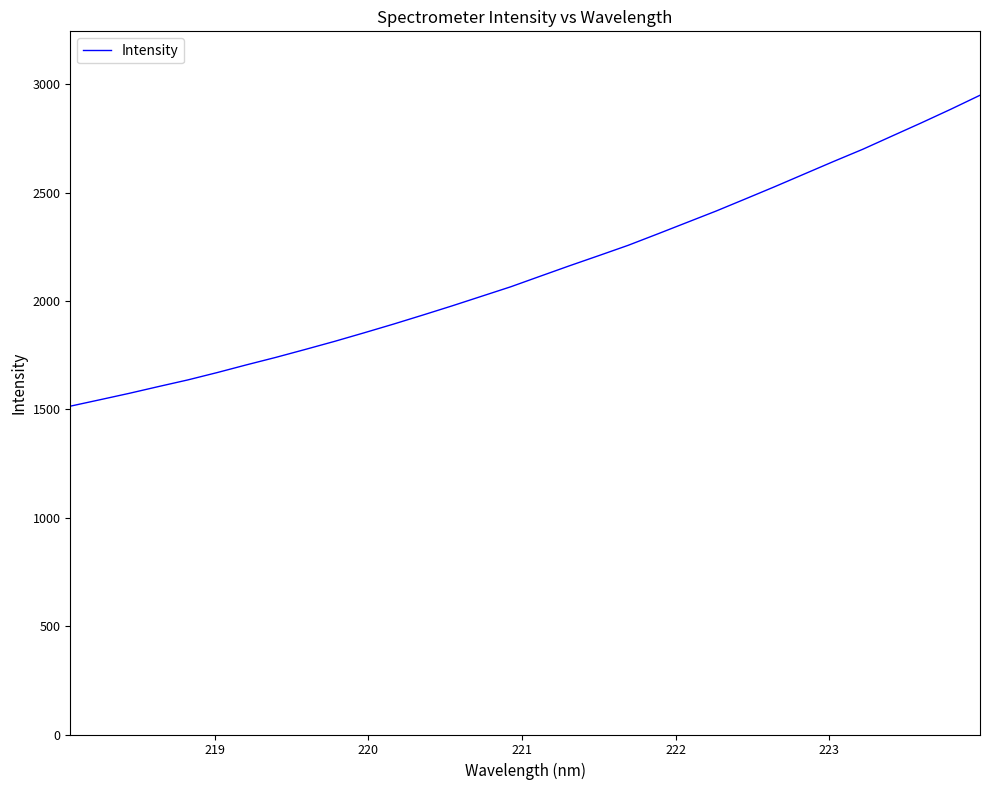

What is the greatest value displayed?

2949.9